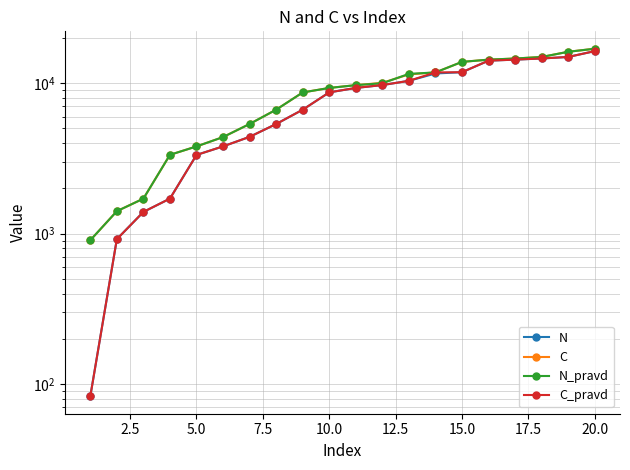

What is the difference between the highest and lowest values at 2.5?

491